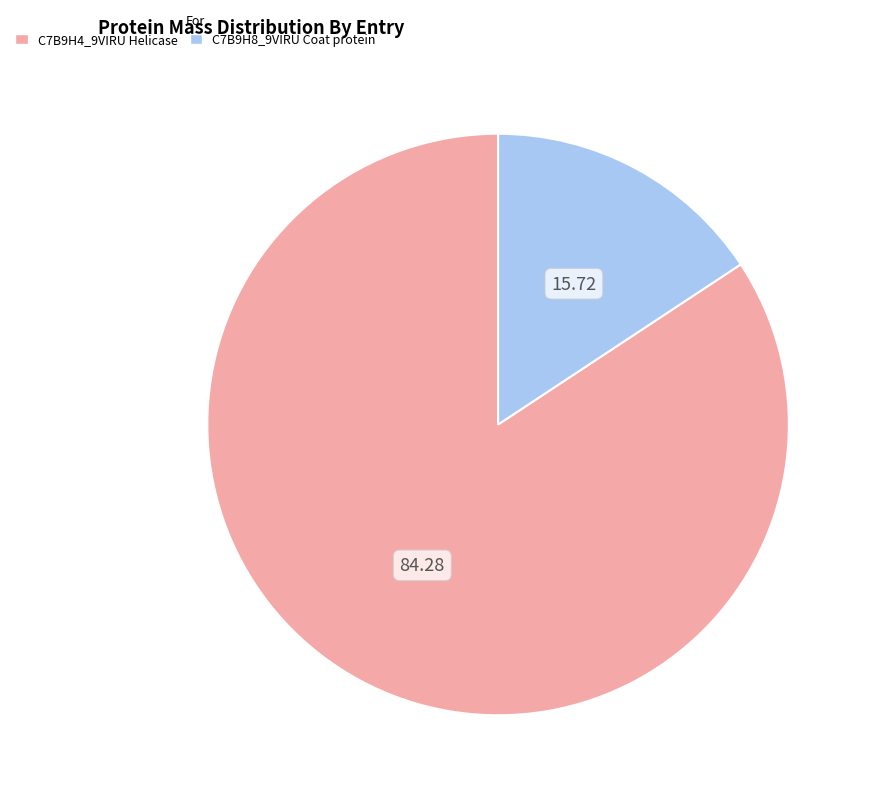

Is the sum of C7B9H8_9VIRU Coat protein and C7B9H4_9VIRU Helicase greater than half?

Yes